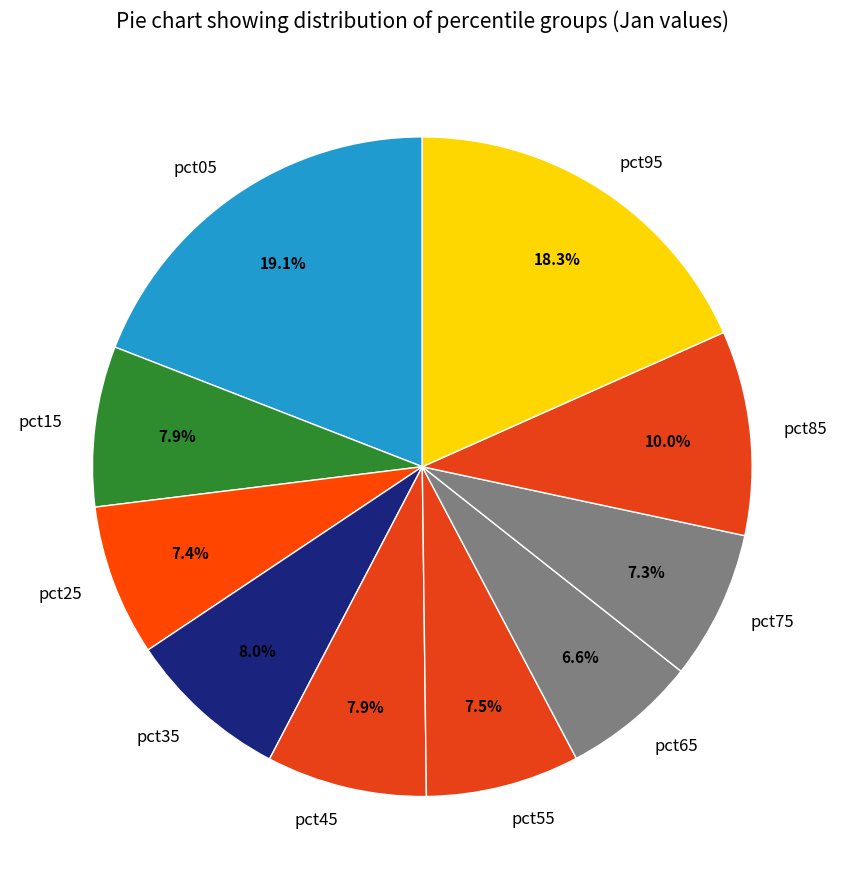

Which slice is the smallest?

pct65